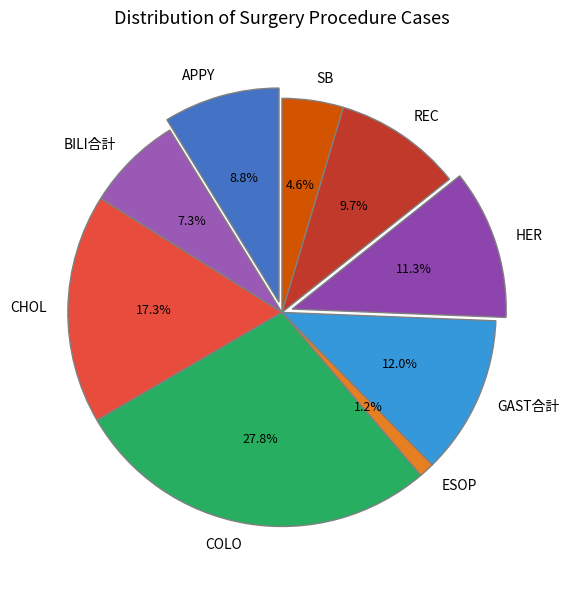

Rank the categories by value from highest to lowest.

COLO, CHOL, GAST合計, HER, REC, APPY, BILI合計, SB, ESOP